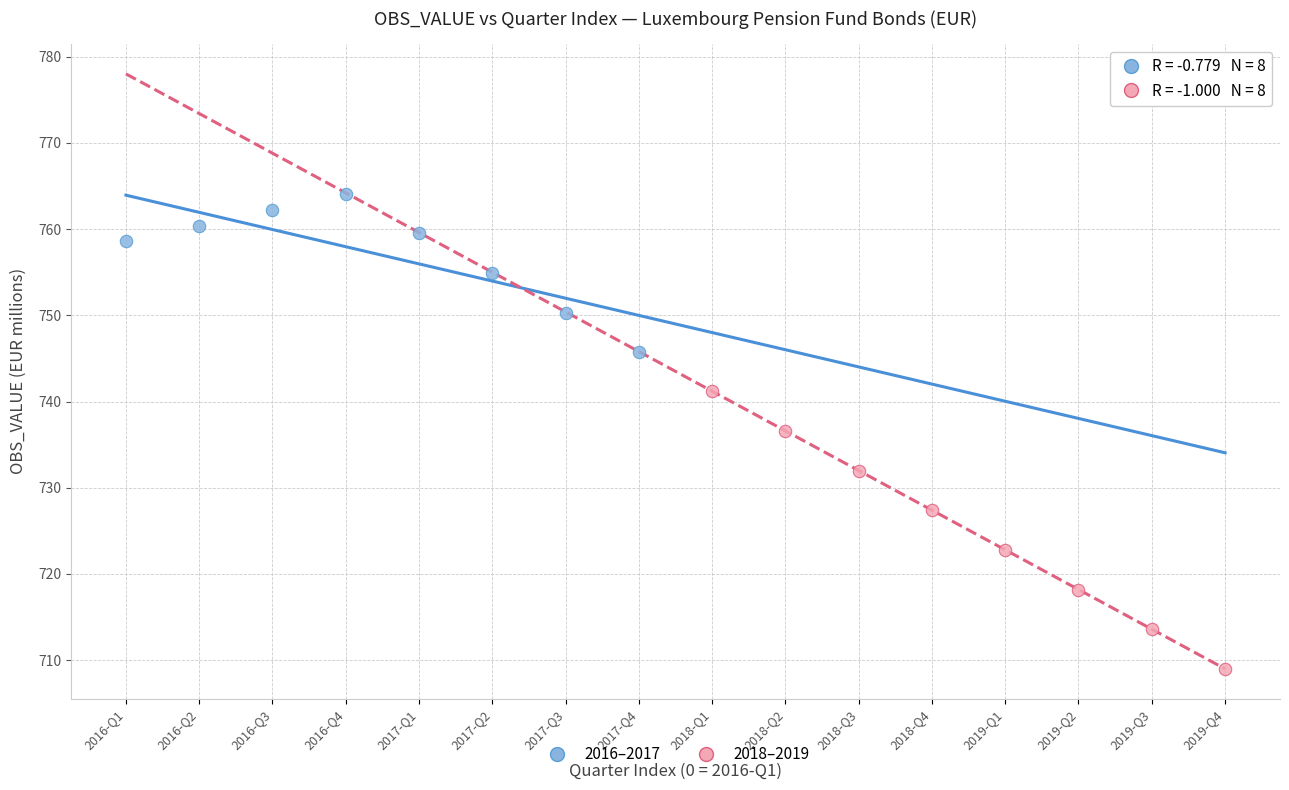

Which series reaches the minimum Y coordinate?

2018–2019